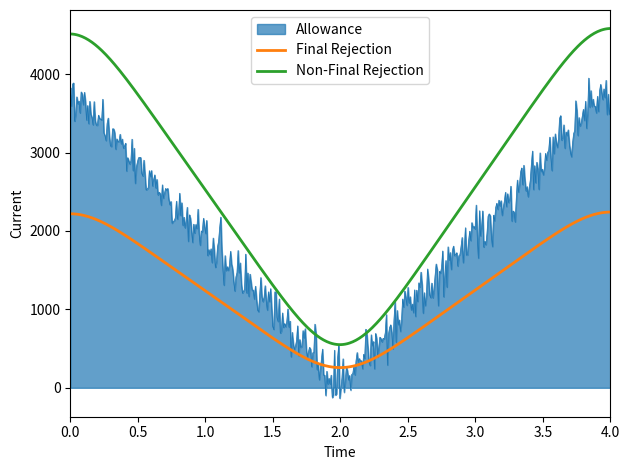

What are all the series names shown in the legend?

Allowance, Final Rejection, Non-Final Rejection